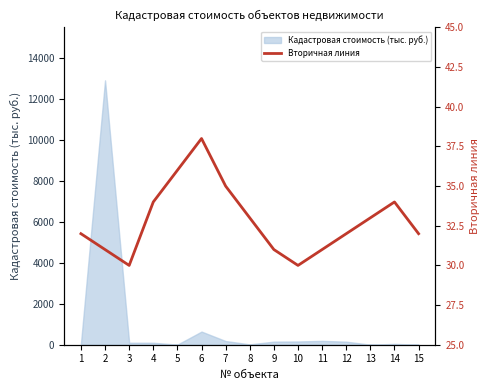

What is the greatest value displayed?

38